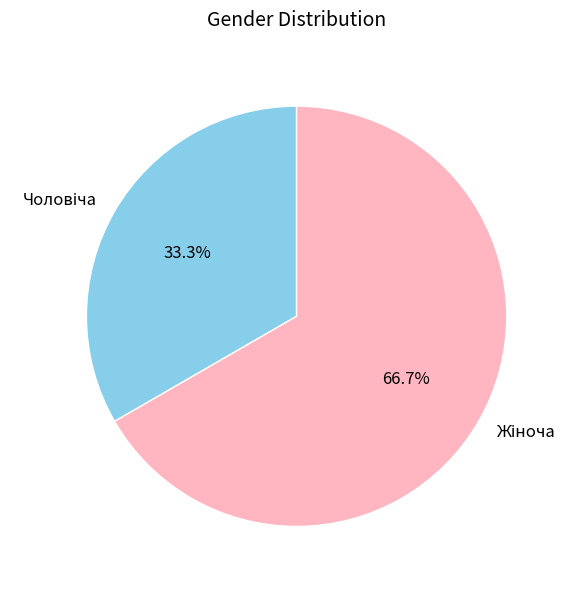

Does any single category account for the majority?

Yes